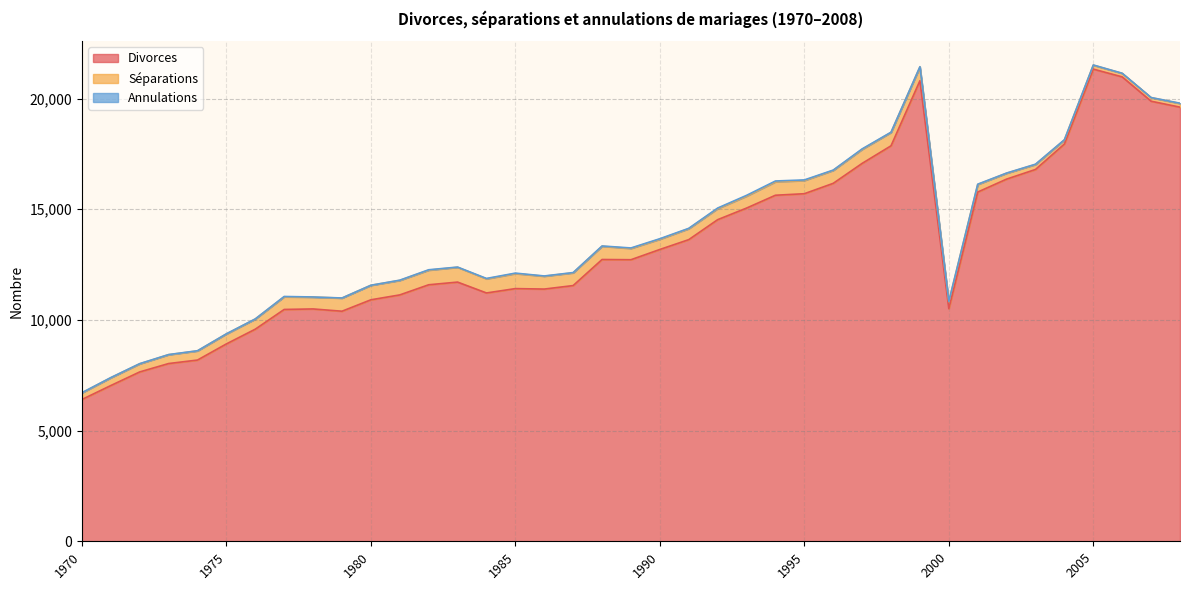

Reading left to right, what are all the values shown in this chart?

Divorces: 1970=6406	1971=7036	1972=7651	1973=8030	1974=8188	1975=8917	1976=9583	1977=10474	1978=10497	1979=10394	1980=10910	1981=11131	1982=11589	1983=11710	1984=11219	1985=11416	1986=11395	1987=11553	1988=12731	1989=12721	1990=13184	1991=13628	1992=14530	1993=15054	1994=15634	1995=15703	1996=16172	1997=17073	1998=17868	1999=20809	2000=10511	2001=15778	2002=16363	2003=16799	2004=17949	2005=21332	2006=20981	2007=19882	2008=19613
Séparations: 1970=297	1971=352	1972=365	1973=399	1974=413	1975=449	1976=457	1977=572	1978=532	1979=593	1980=654	1981=655	1982=660	1983=669	1984=638	1985=678	1986=581	1987=575	1988=598	1989=509	1990=464	1991=494	1992=500	1993=540	1994=608	1995=596	1996=584	1997=633	1998=603	1999=619	2000=315	2001=341	2002=265	2003=224	2004=181	2005=178	2006=158	2007=161	2008=168
Annulations: 1970=11	1971=8	1972=10	1973=7	1974=8	1975=8	1976=7	1977=14	1978=9	1979=5	1980=4	1981=11	1982=18	1983=10	1984=18	1985=22	1986=11	1987=13	1988=13	1989=22	1990=22	1991=17	1992=25	1993=35	1994=36	1995=27	1996=15	1997=22	1998=11	1999=14	2000=11	2001=14	2002=9	2003=14	2004=13	2005=9	2006=6	2007=5	2008=11